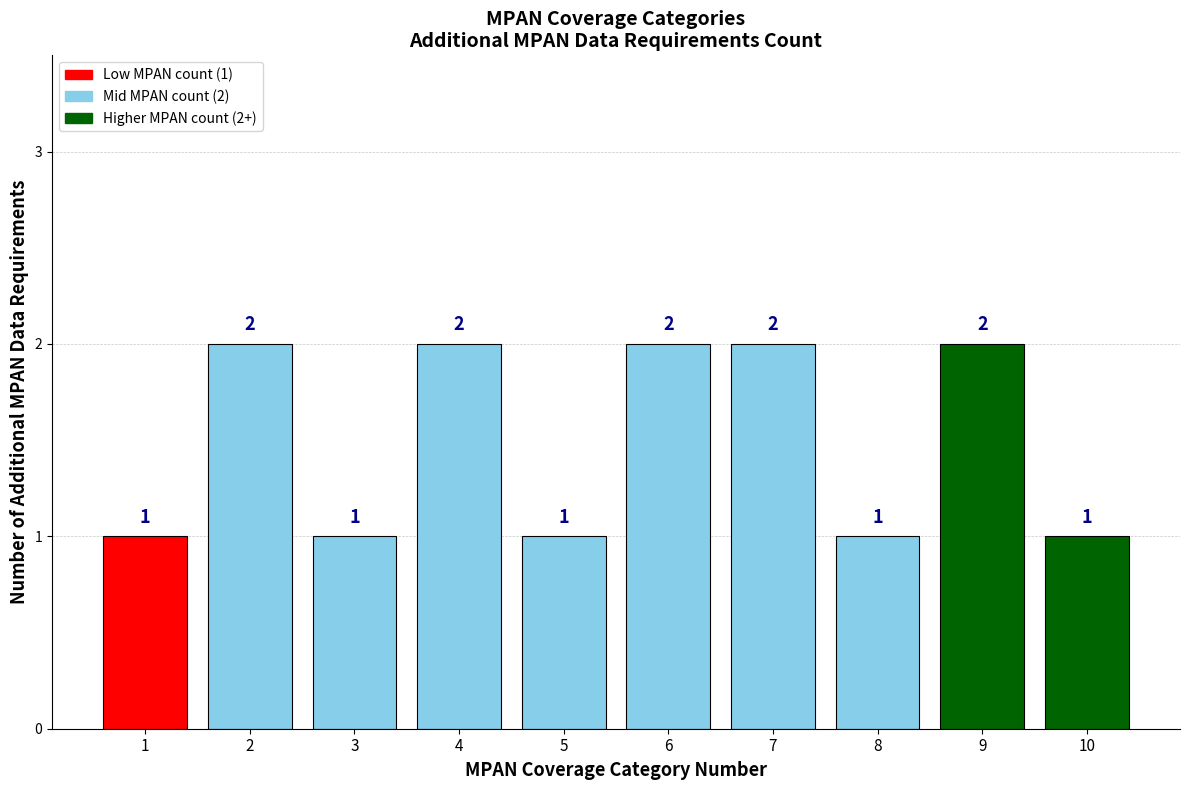

Reading right to left, what are all the values shown in this chart?

1	2	1	2	2	1	2	1	2	1